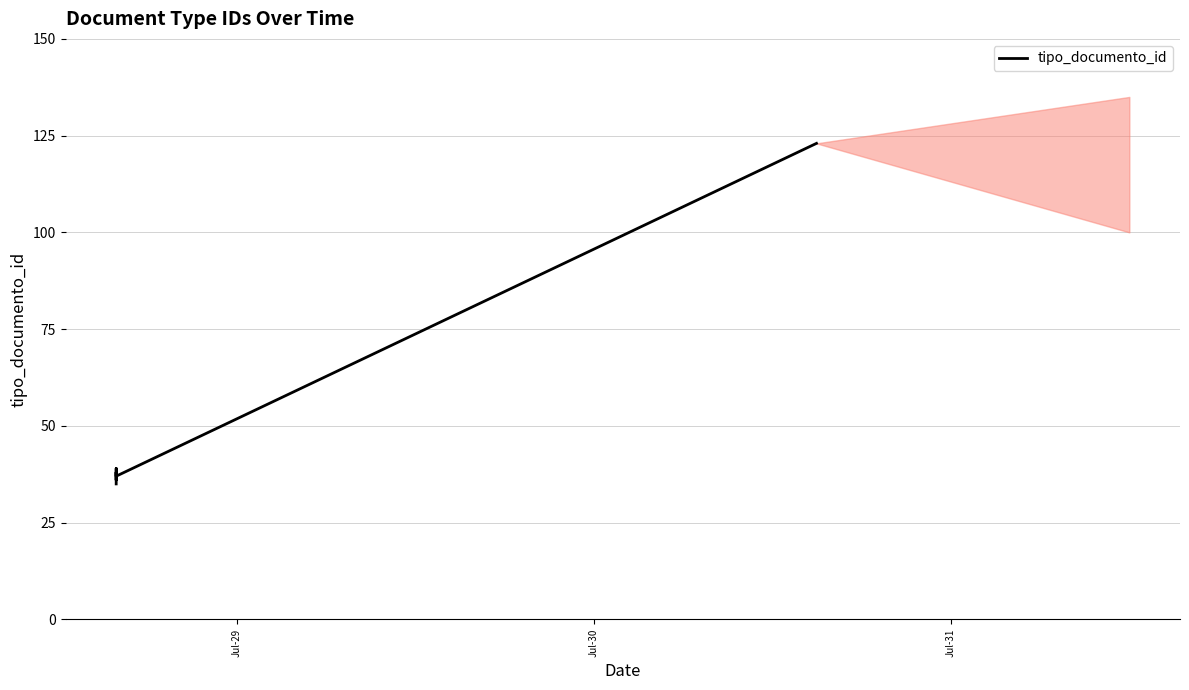

How many values exceed 37?

3